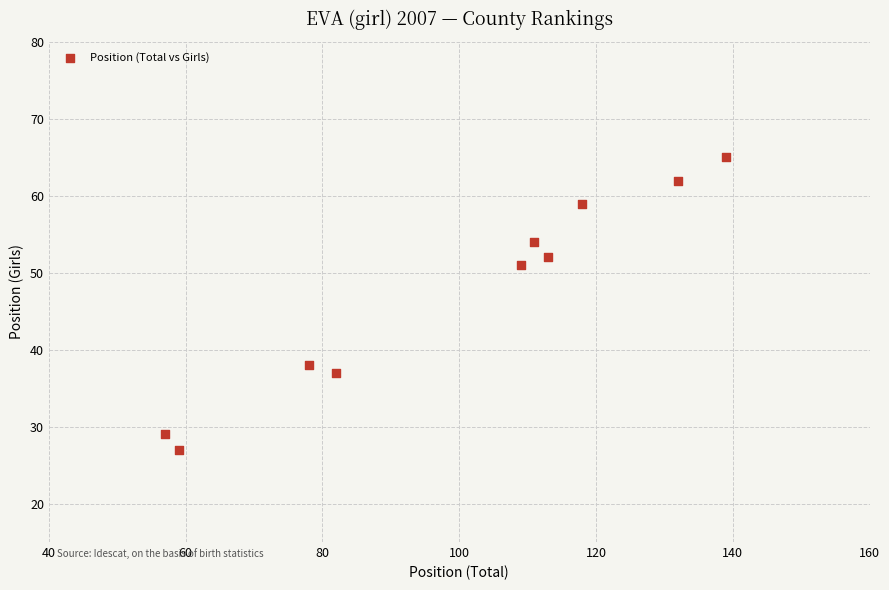

What Y value in the scatter plot is closest to 46?

51